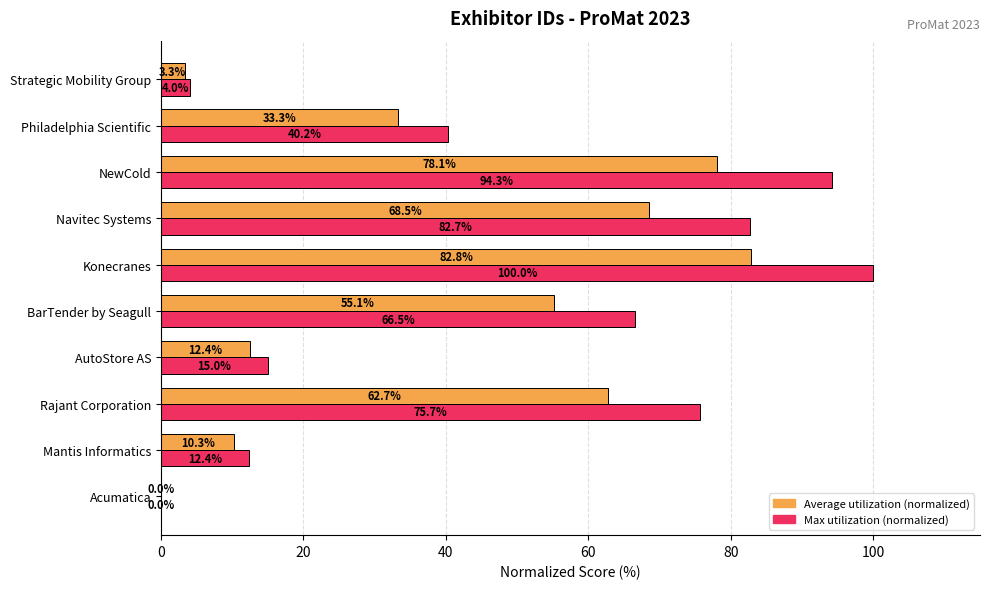

What is the sum of the Max utilization (normalized) values at NewCold and Philadelphia Scientific?

134.5